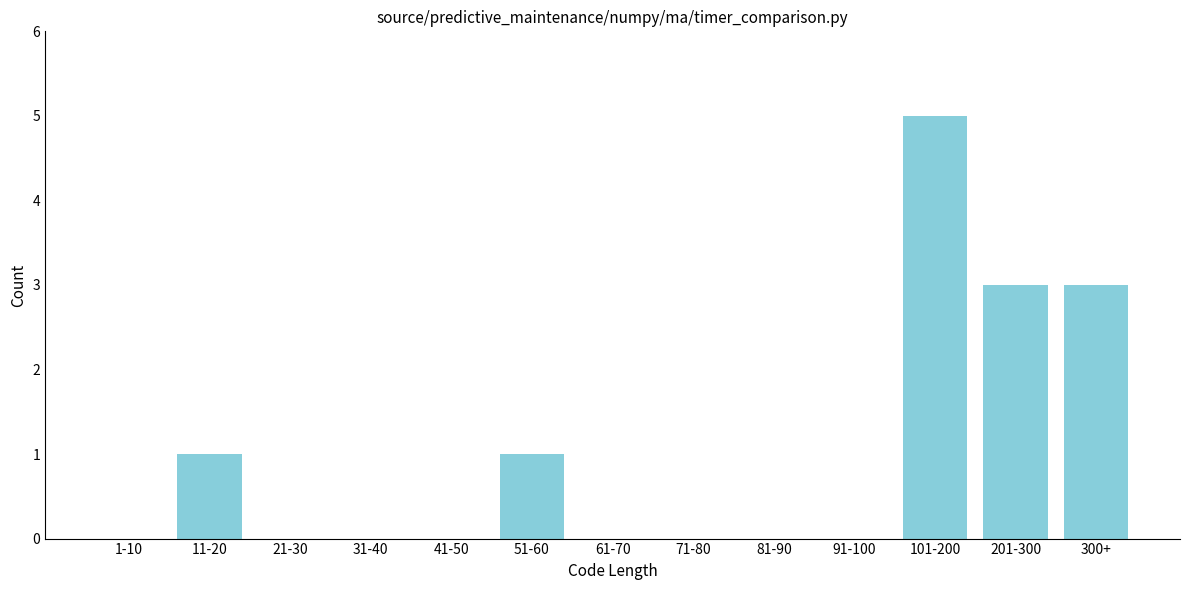

Reading right to left, what are all the values shown in this chart?

300+=3	201-300=3	101-200=5	91-100=0	81-90=0	71-80=0	61-70=0	51-60=1	41-50=0	31-40=0	21-30=0	11-20=1	1-10=0